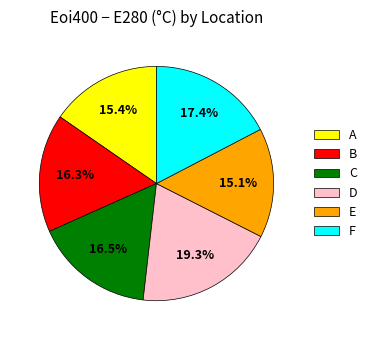

Count the number of slices in the pie.

6